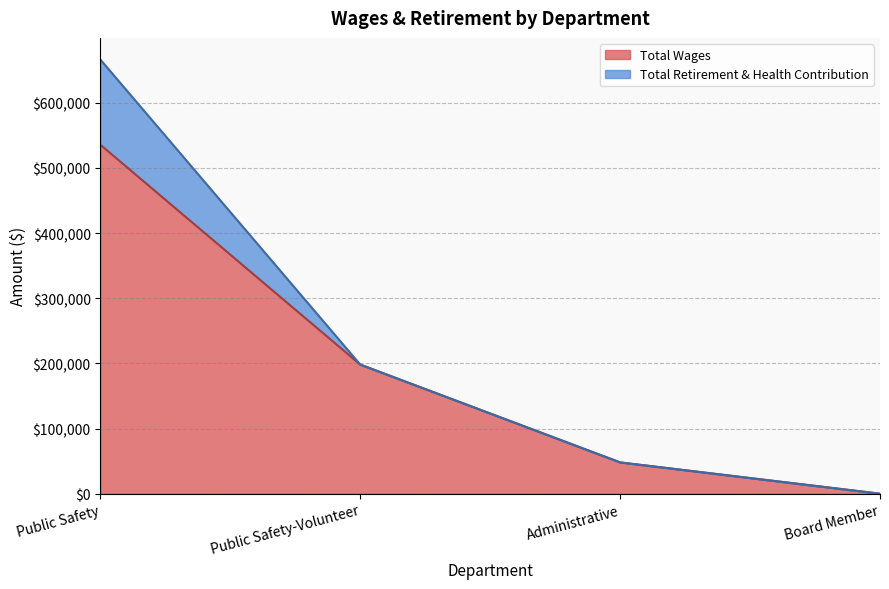

Rank the categories by value from lowest to highest.

Board Member, Administrative, Public Safety-Volunteer, Public Safety